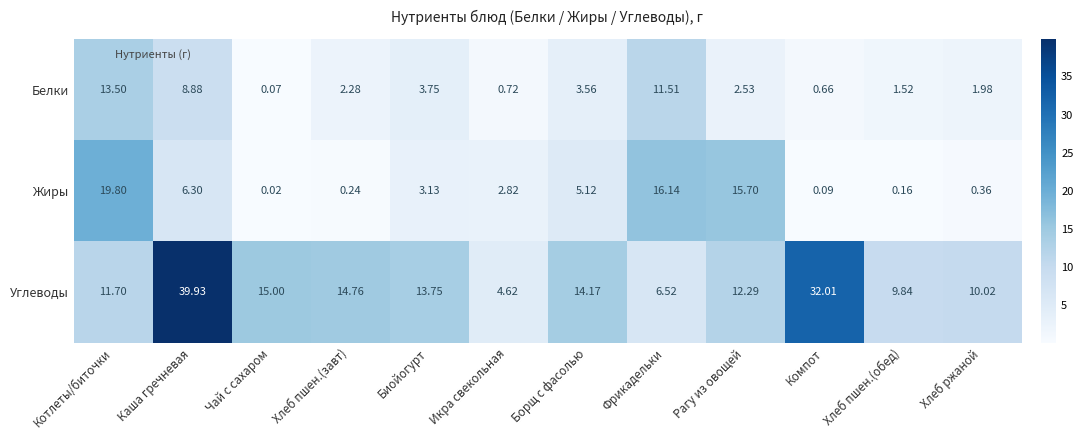

Where does the Белки series first go above 2?

Котлеты/биточки